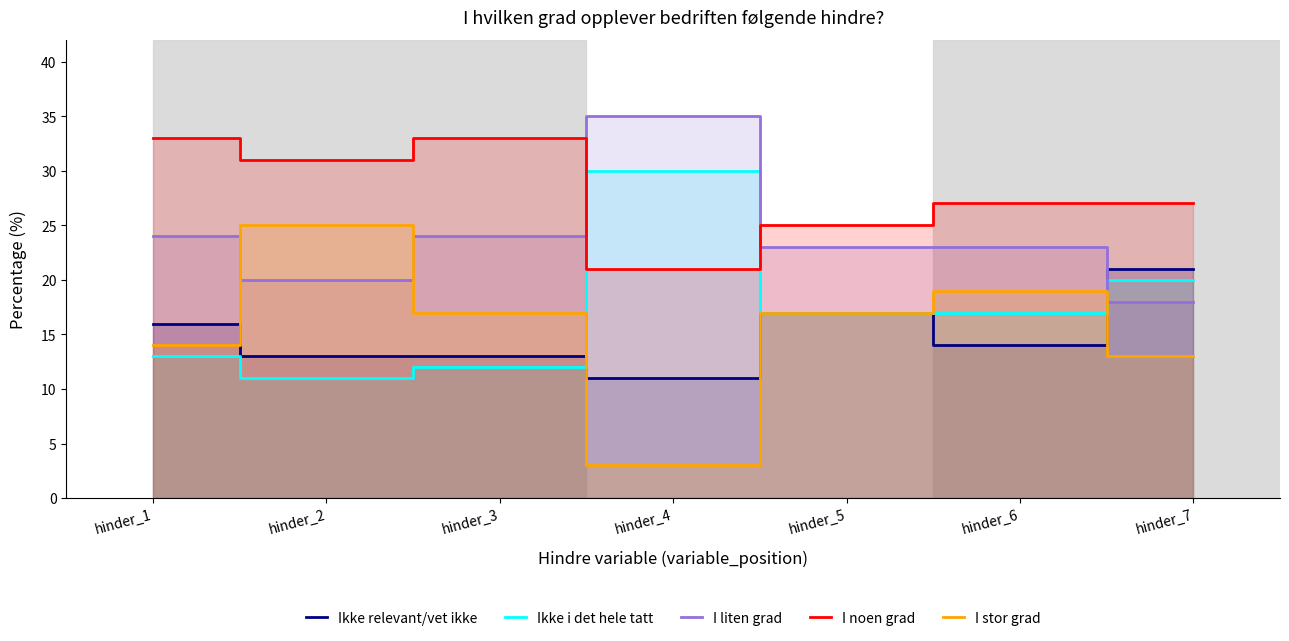

What is the difference between the Ikke relevant/vet ikke values at hinder_7 and hinder_2?

8